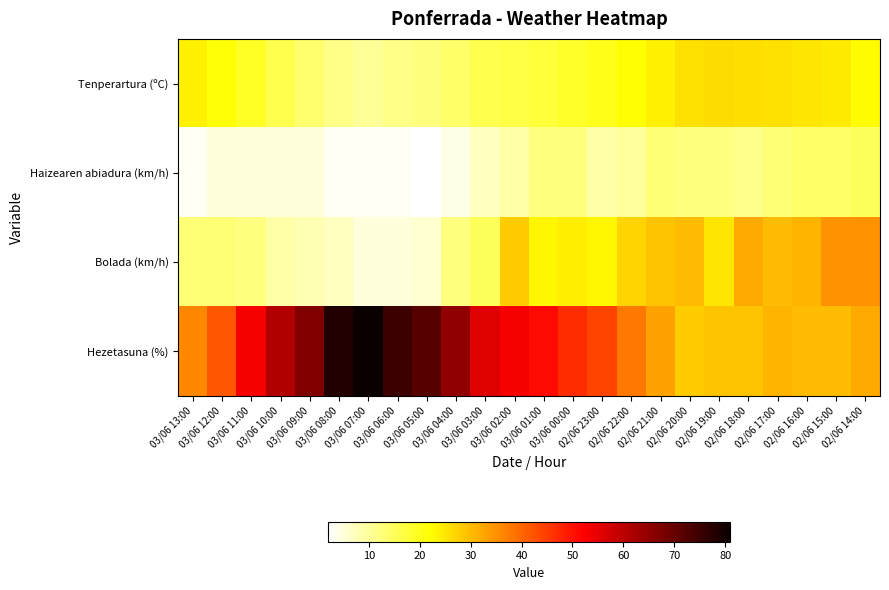

At 03/06 08:00, list the series in order from largest to smallest.

Hezetasuna (%), Tenperartura (ºC), Bolada (km/h), Haizearen abiadura (km/h)